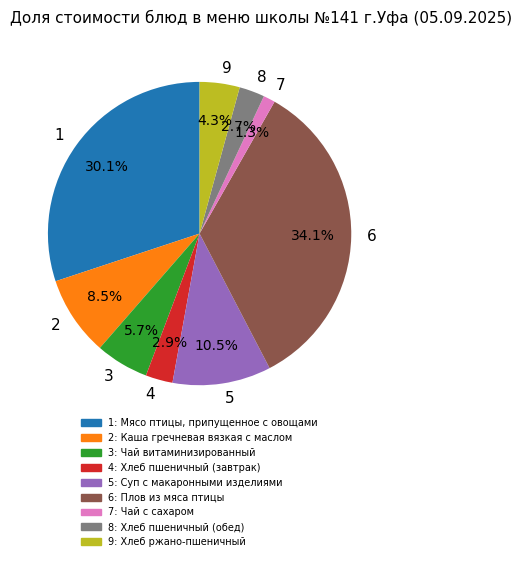

Is 6 the majority of the pie?

No